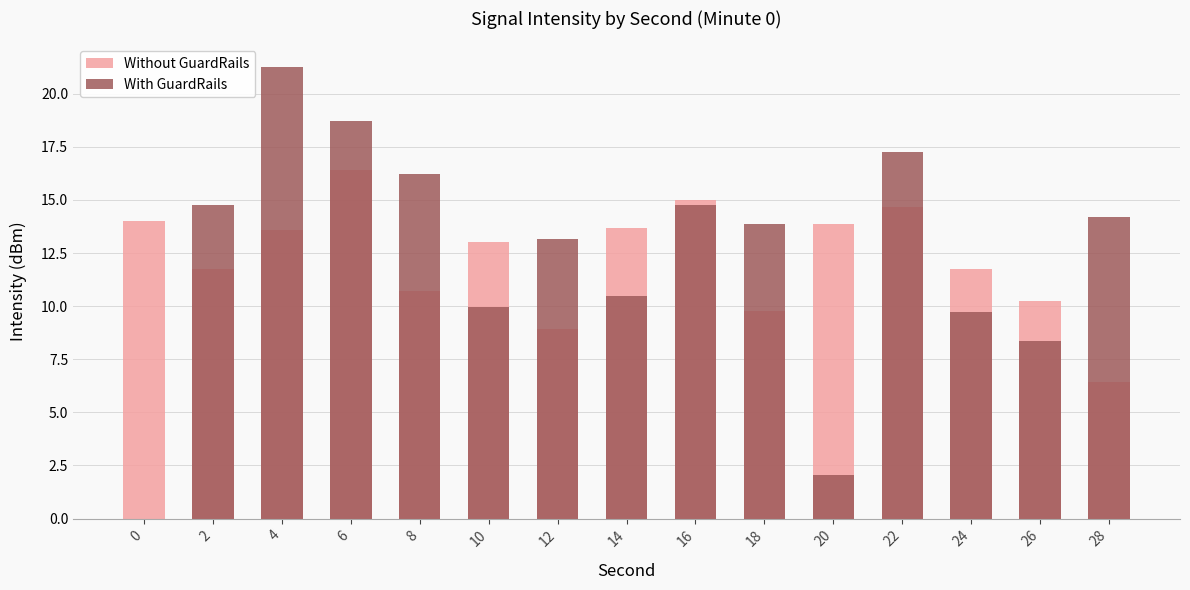

What is the difference between the highest and lowest values at 6?

2.3